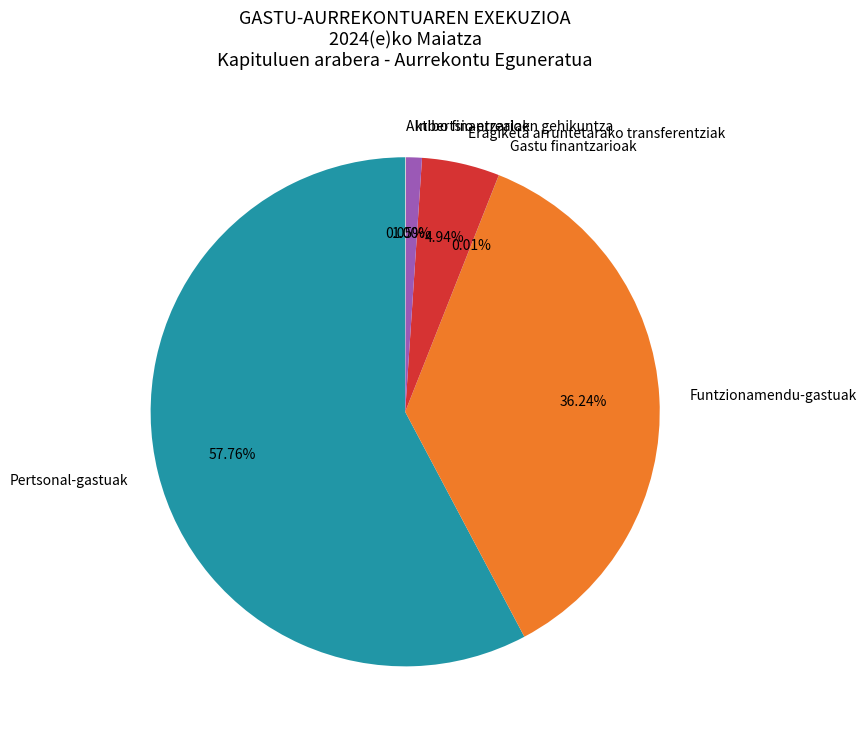

To the nearest percent, what portion does Pertsonal-gastuak represent?

58%